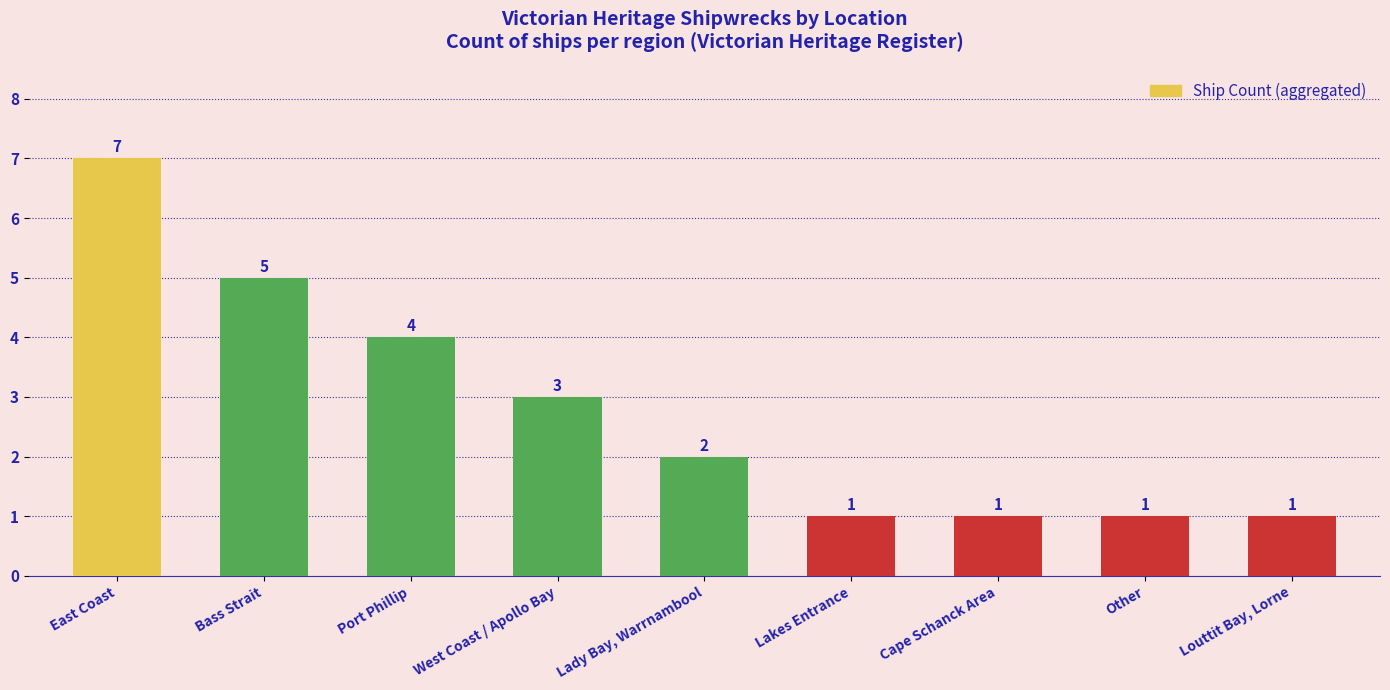

How many categories are shown in the chart?

9